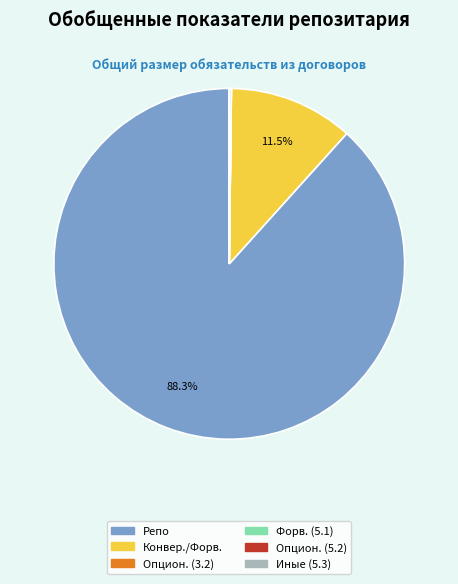

Does any single category account for the majority?

Yes